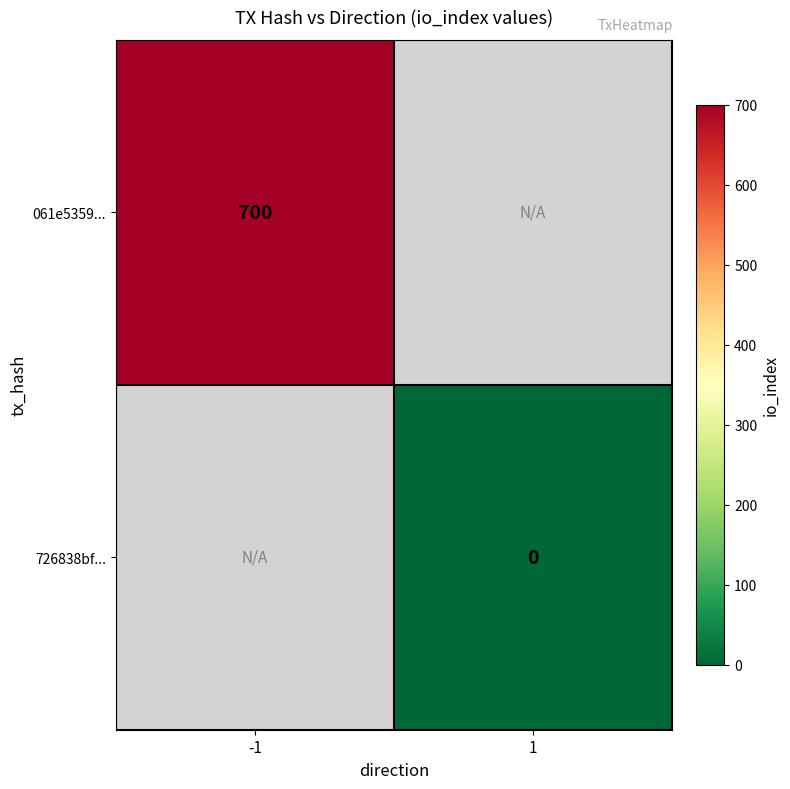

Is it true that 061e5359... equals 700 at -1?

True